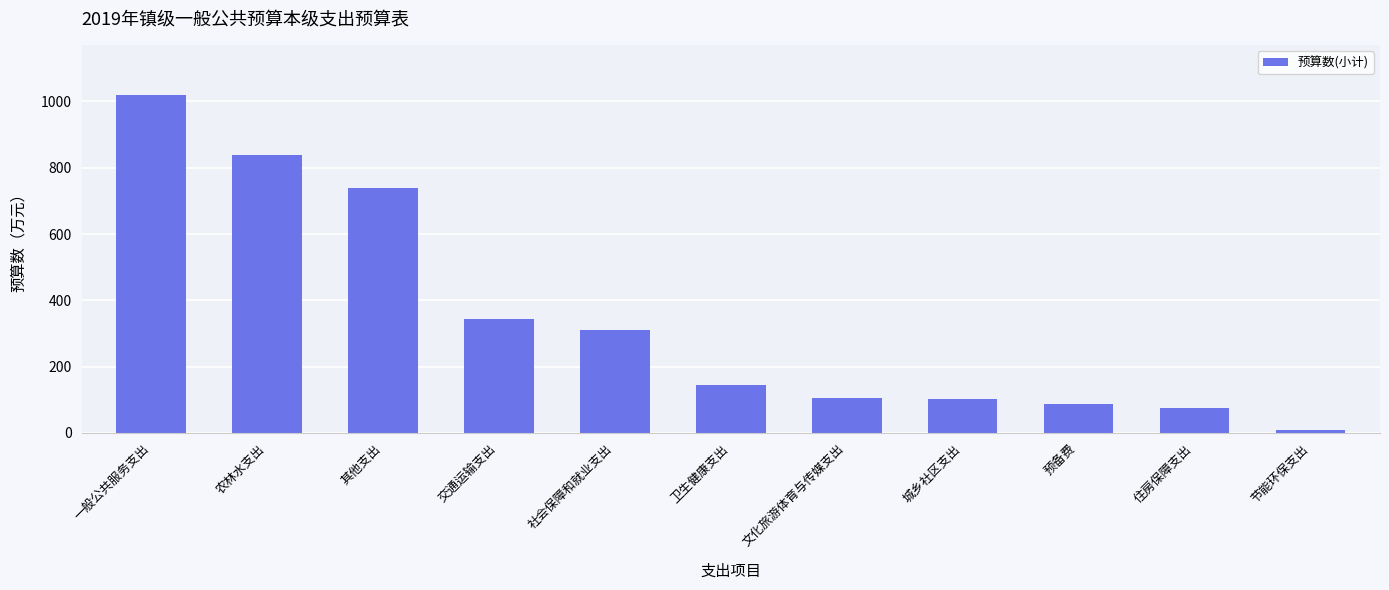

What is the sum of the values at 一般公共服务支出 and 卫生健康支出?

1163.4